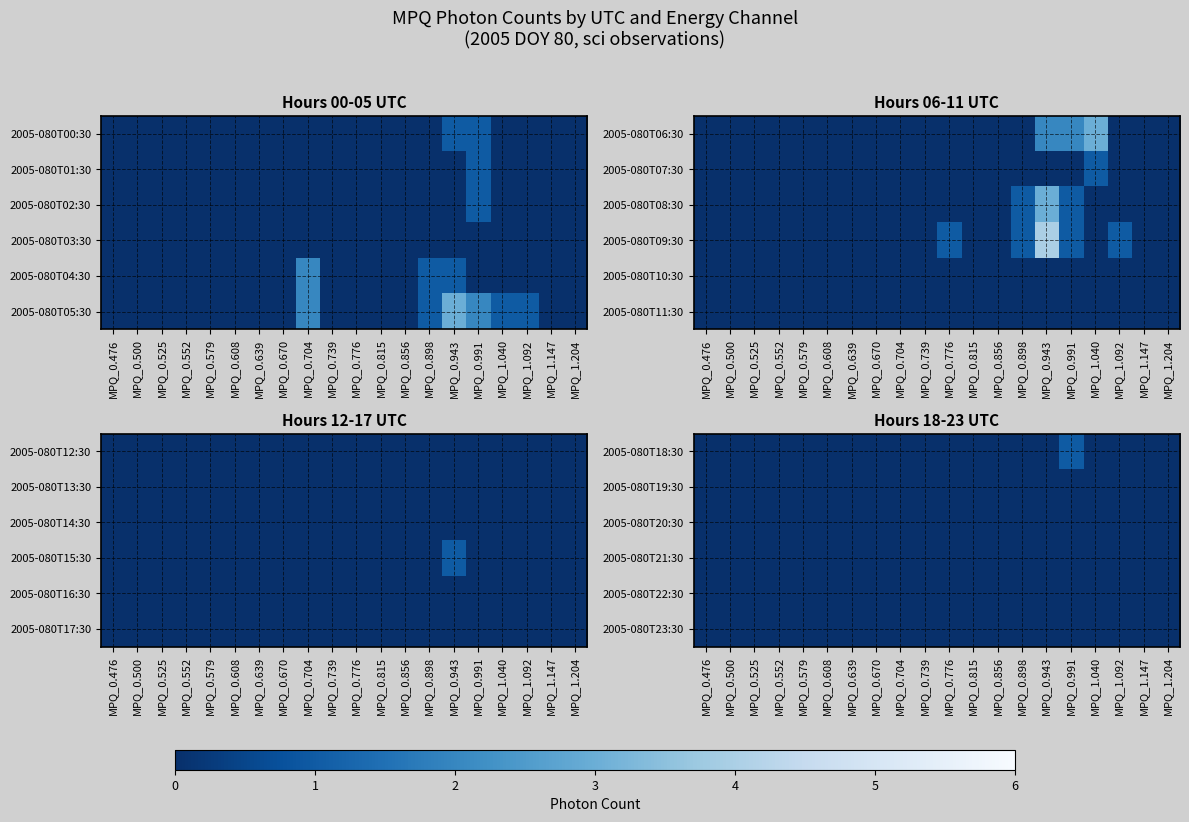

How many data points does each series have?

20